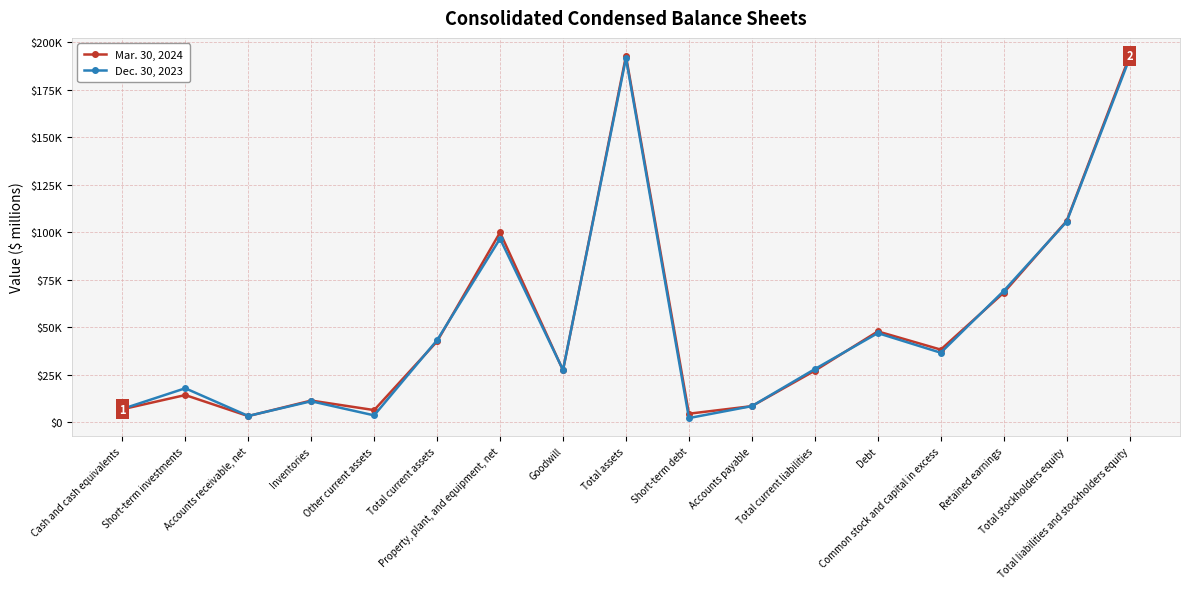

Does the chart have visible grid lines?

Yes